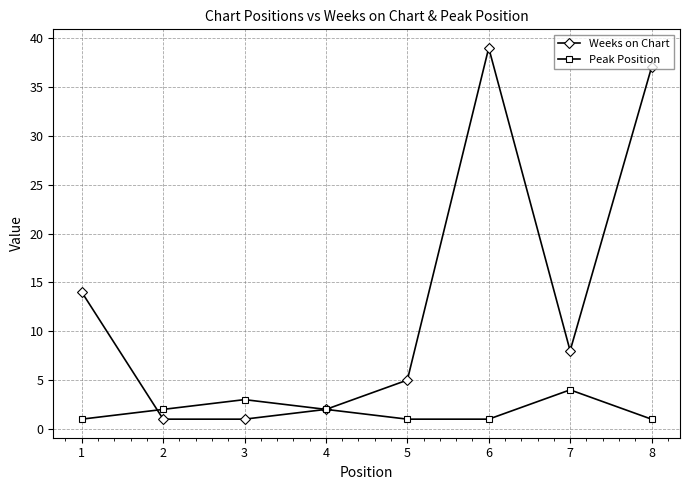

In Weeks on Chart, how many points are higher than both neighbors (excluding endpoints)?

1